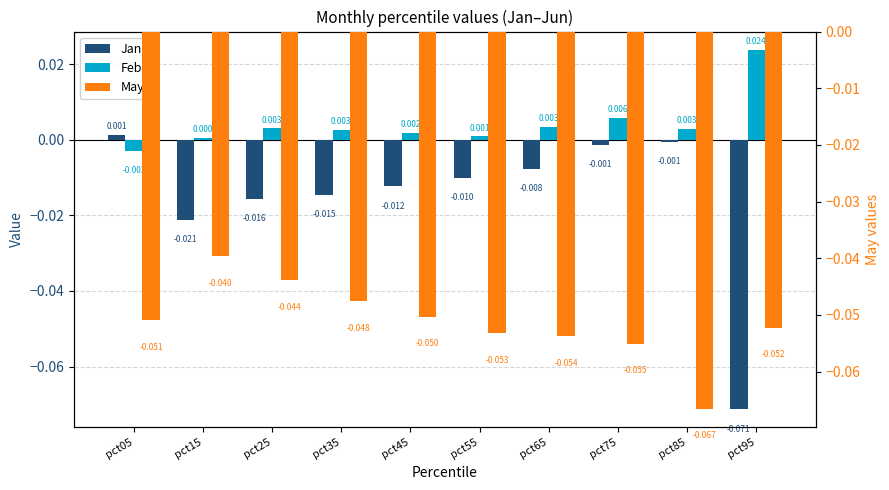

Between pct05 and pct65, which is larger?

pct05